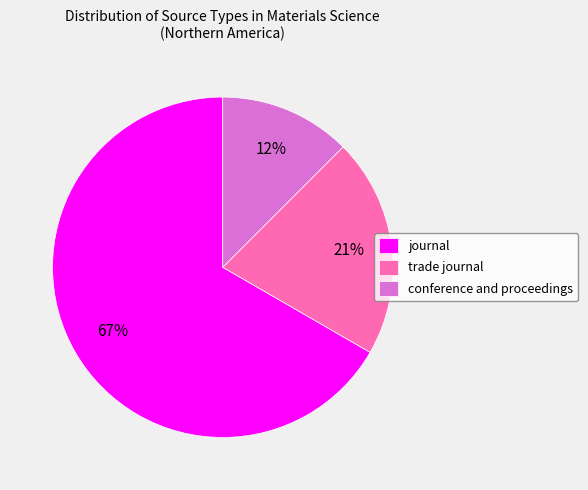

The conference and proceedings slice represents 7% of the pie. True or false?

False